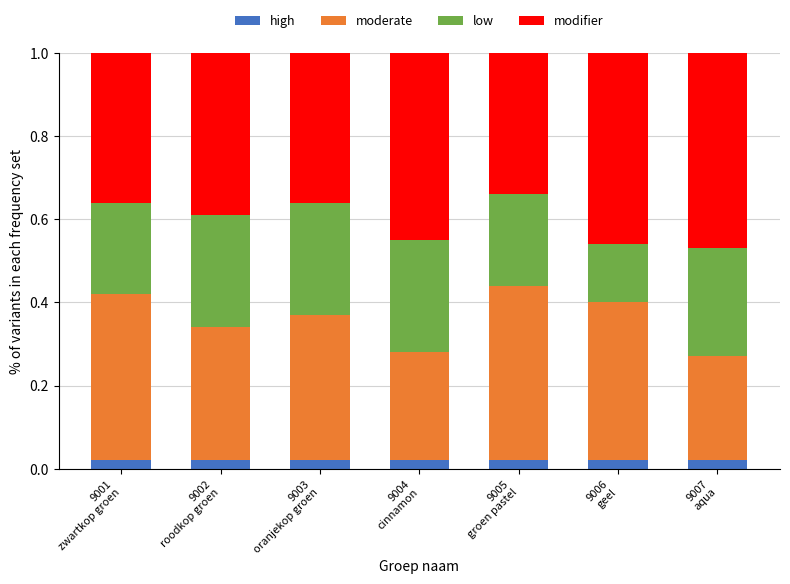

List the series in order of their peak value, highest first.

modifier, moderate, low, high